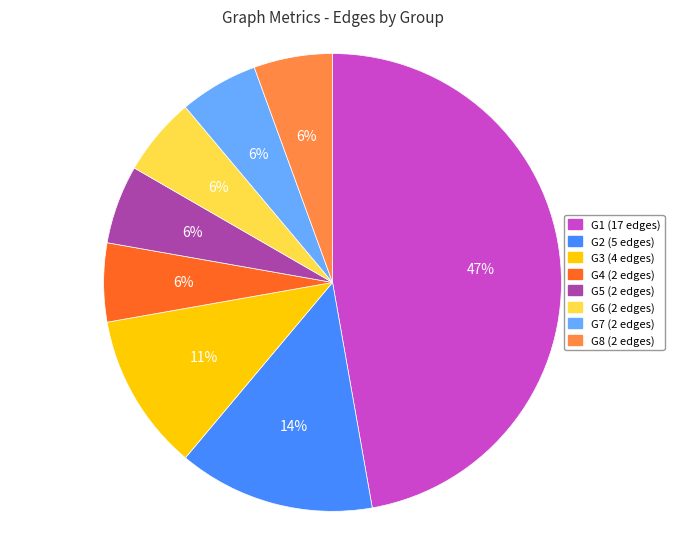

Does any single category account for the majority?

No